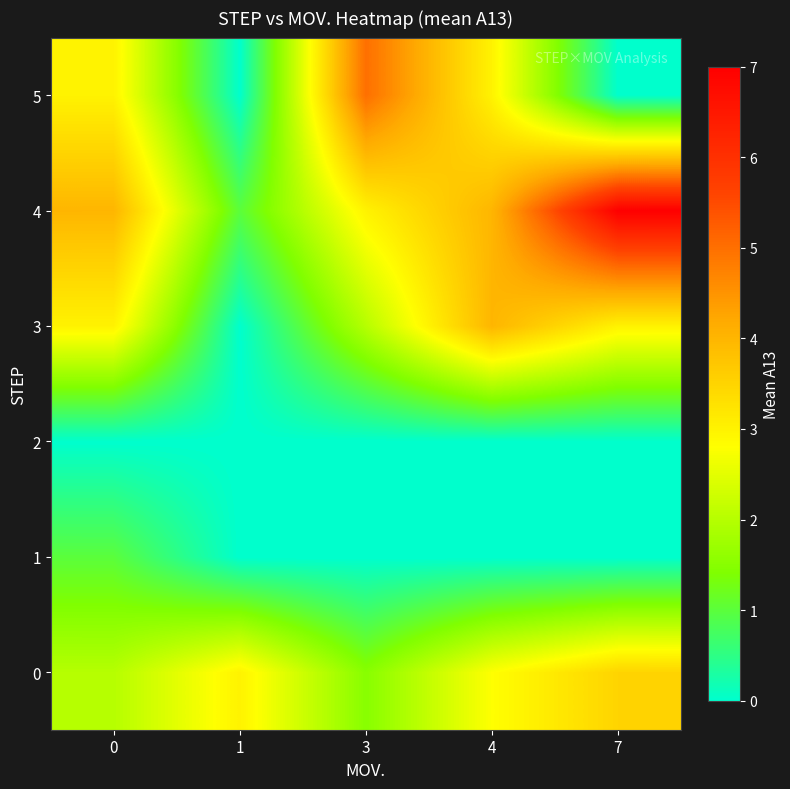

Which has a higher value, 7 or 0?

7